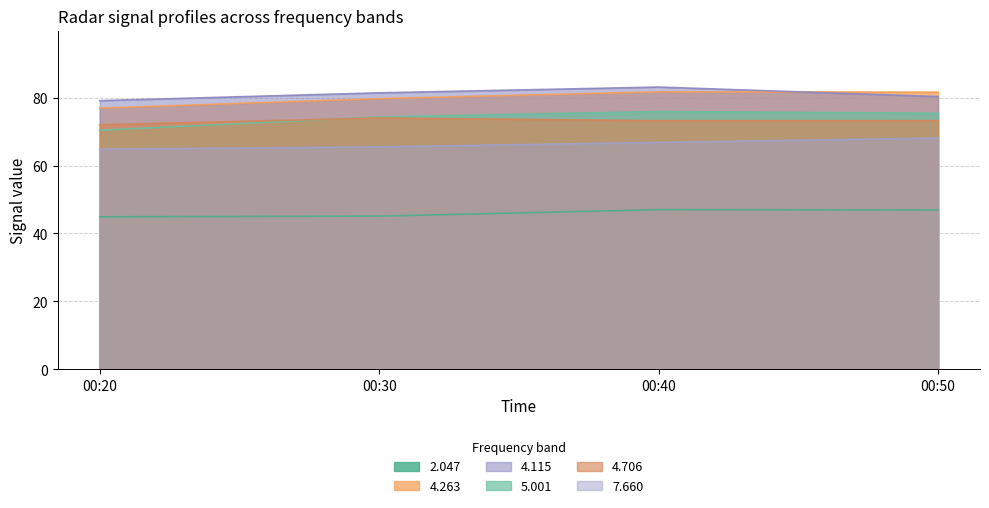

What is the greatest value displayed?

83.1